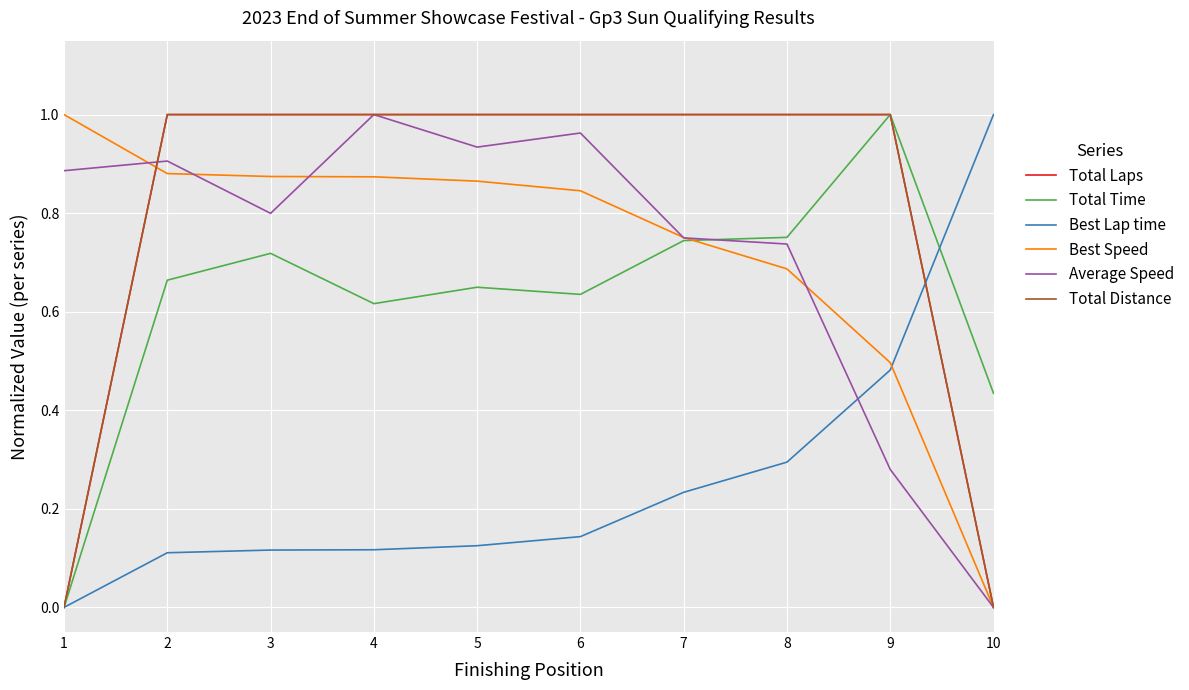

Reading left to right, what are all the values shown in this chart?

Total Laps: 1=0.0	2=1.0	3=1.0	4=1.0	5=1.0	6=1.0	7=1.0	8=1.0	9=1.0	10=0.0
Total Time: 1=0.0	2=0.7	3=0.7	4=0.6	5=0.6	6=0.6	7=0.7	8=0.8	9=1.0	10=0.4
Best Lap time: 1=0.0	2=0.1	3=0.1	4=0.1	5=0.1	6=0.1	7=0.2	8=0.3	9=0.5	10=1.0
Best Speed: 1=1.0	2=0.9	3=0.9	4=0.9	5=0.9	6=0.8	7=0.8	8=0.7	9=0.5	10=0.0
Average Speed: 1=0.9	2=0.9	3=0.8	4=1.0	5=0.9	6=1.0	7=0.7	8=0.7	9=0.3	10=0.0
Total Distance: 1=0.0	2=1.0	3=1.0	4=1.0	5=1.0	6=1.0	7=1.0	8=1.0	9=1.0	10=0.0